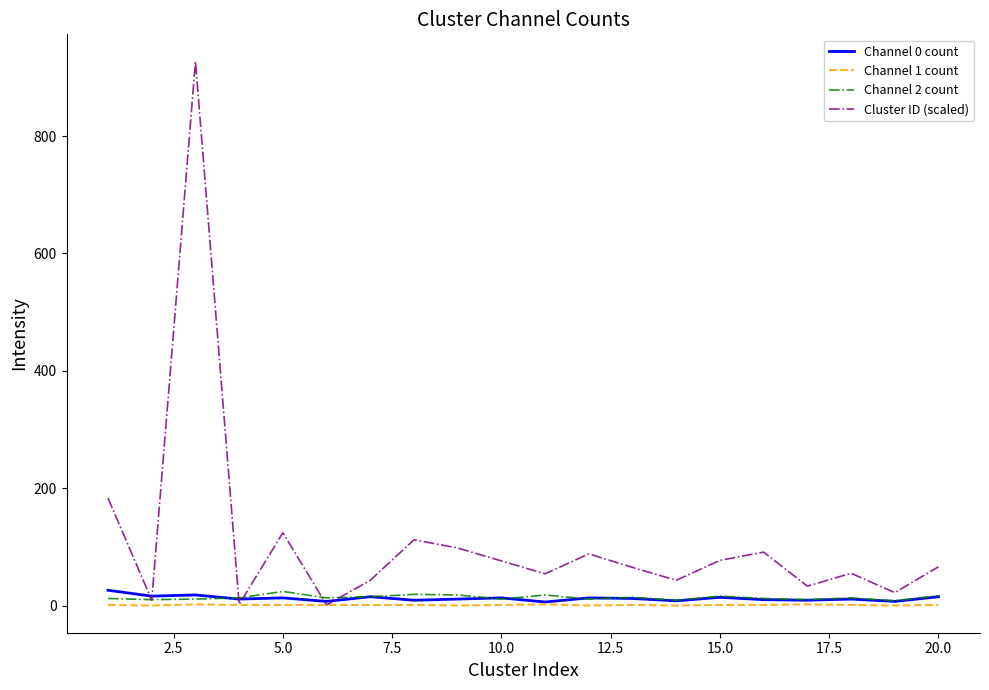

Which series has the widest spread of values?

Cluster ID (scaled)